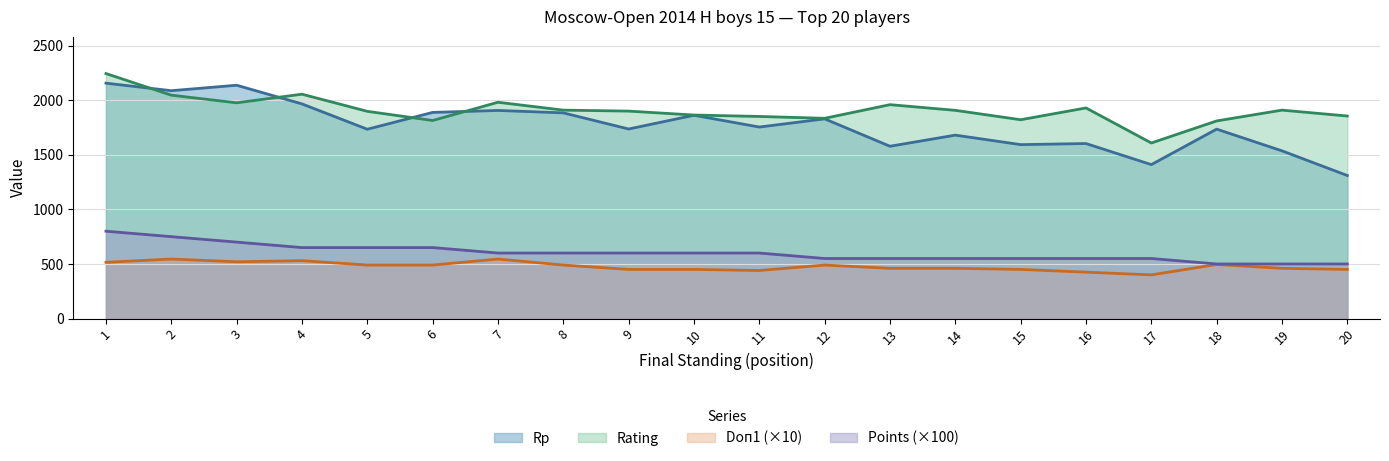

What are all the series names shown in the legend?

Rp, Rating, Doп1 (×10), Points (×100)